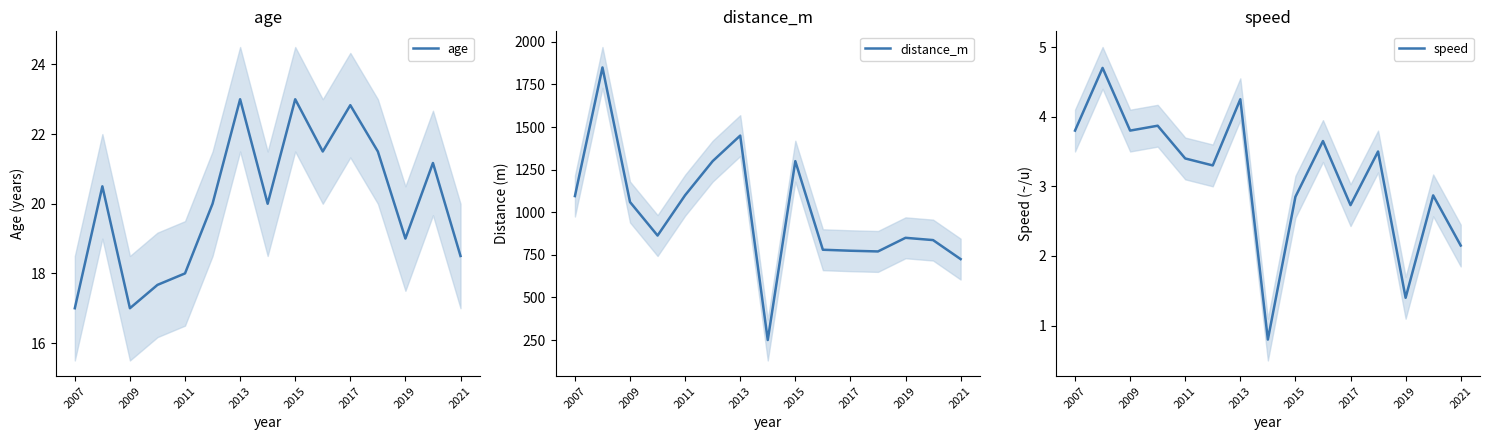

The value of speed at 9 is 5.0. True or false?

False